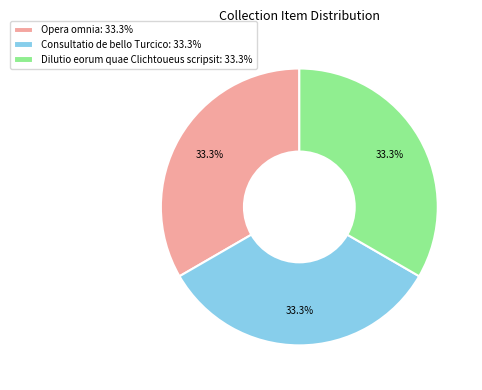

Is the sum of Opera omnia: 33.3% and Consultatio de bello Turcico: 33.3% greater than half?

Yes